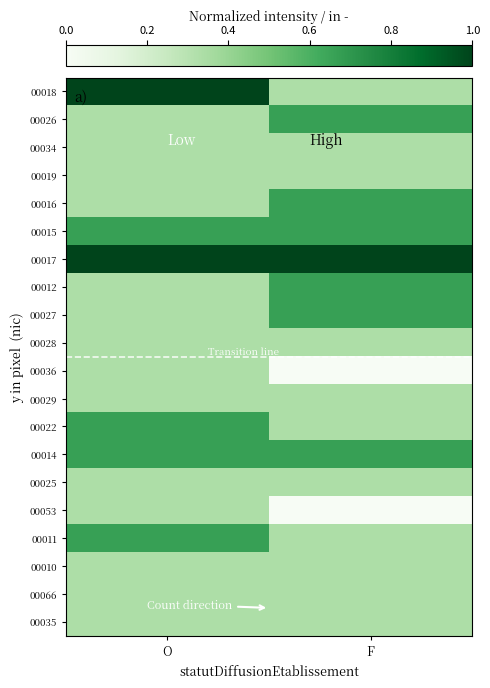

Rank the series by their maximum value, from highest to lowest.

00018, 00017, 00026, 00016, 00015, 00012, 00027, 00022, 00014, 00011, 00034, 00019, 00028, 00036, 00029, 00025, 00053, 00010, 00066, 00035